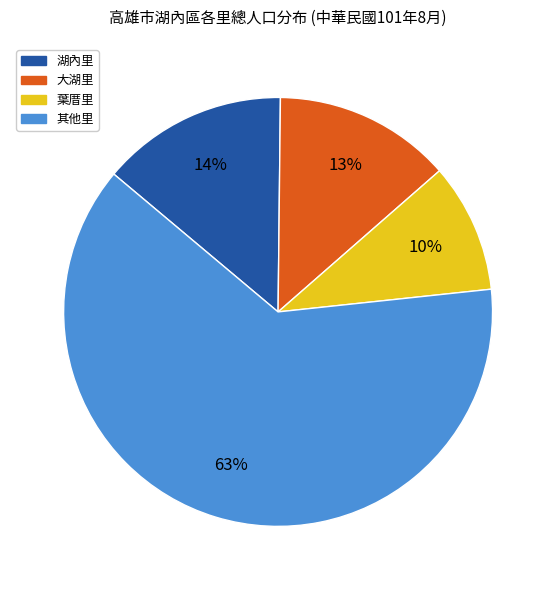

To the nearest percent, what is the average slice percentage?

25%